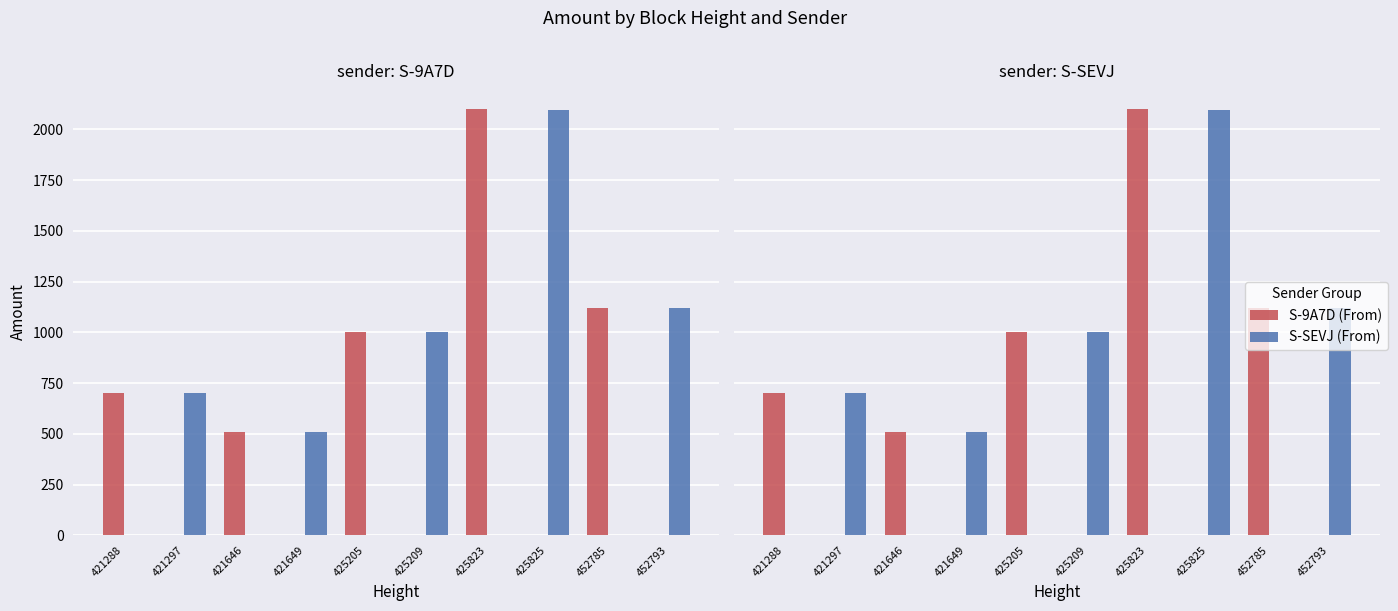

At which category is the sum across all series the highest?

425823